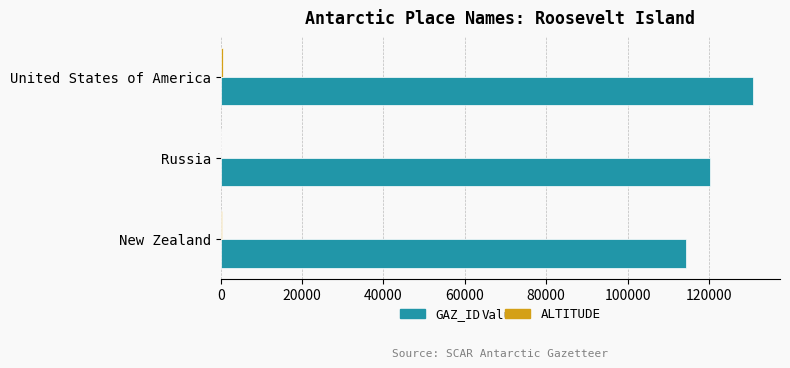

At which label does GAZ_ID reach its peak?

United States of America